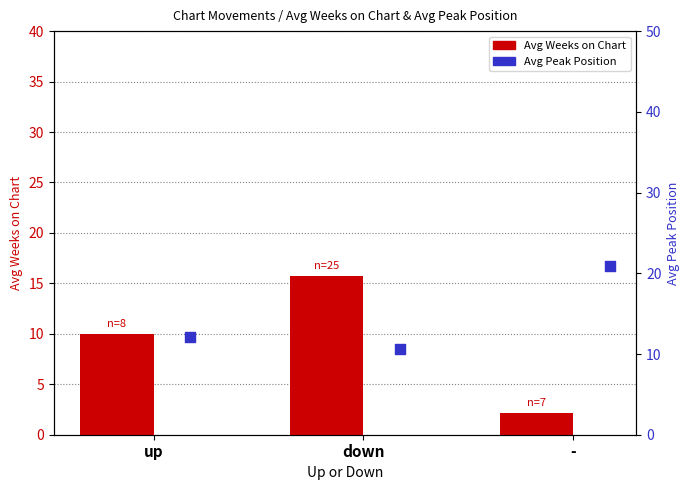

At how many categories does at least one series exceed 15?

2